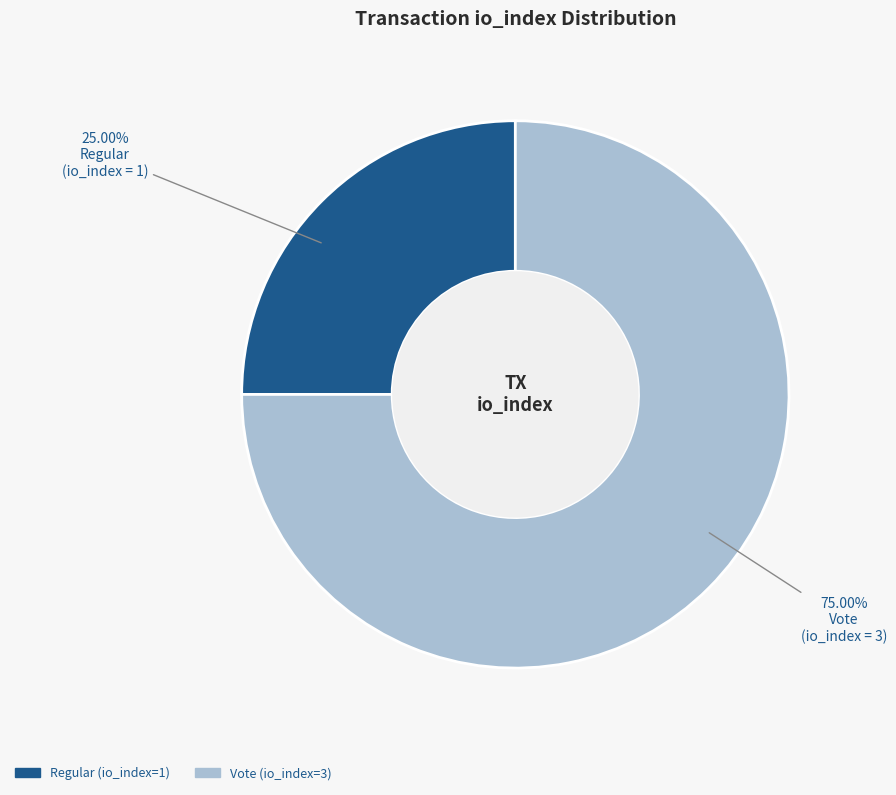

To the nearest percent, what is the combined percentage of Regular (io_index=1) and Vote (io_index=3)?

100%